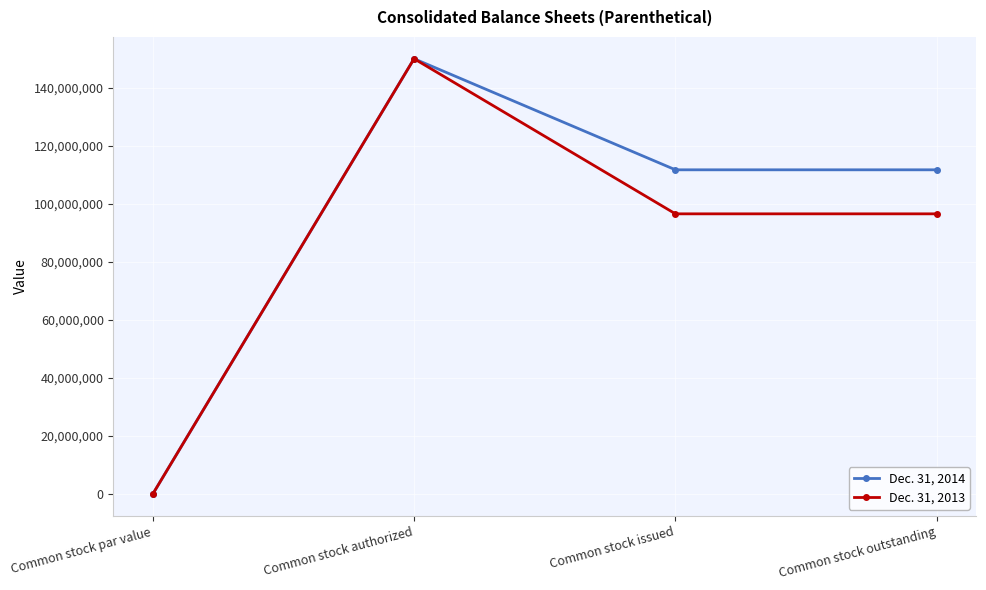

Where is the first local maximum for Dec. 31, 2014?

Common stock authorized